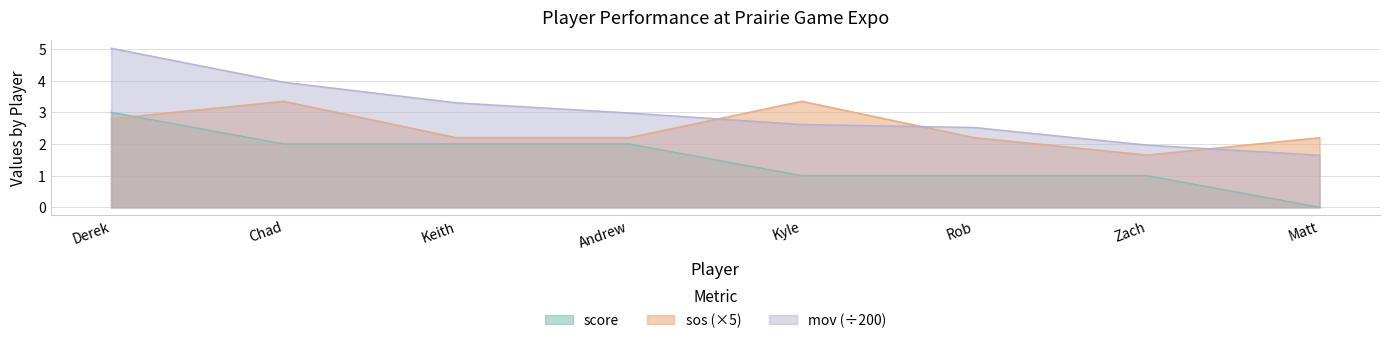

Is it true that sos equals 2.0 at Chad?

False